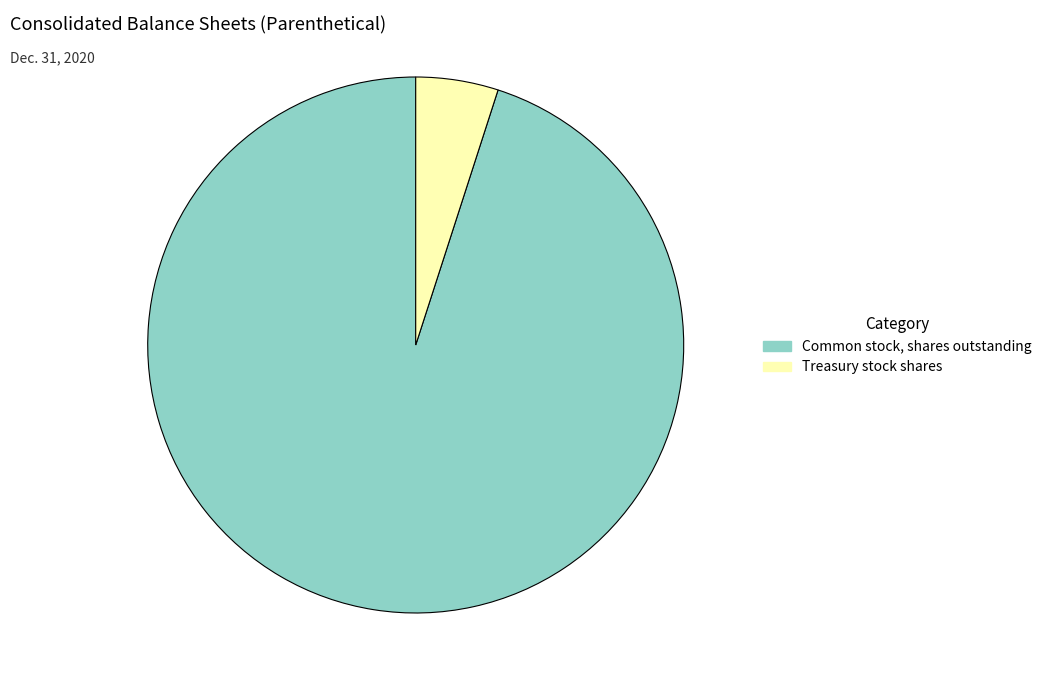

Does any single category account for the majority?

Yes